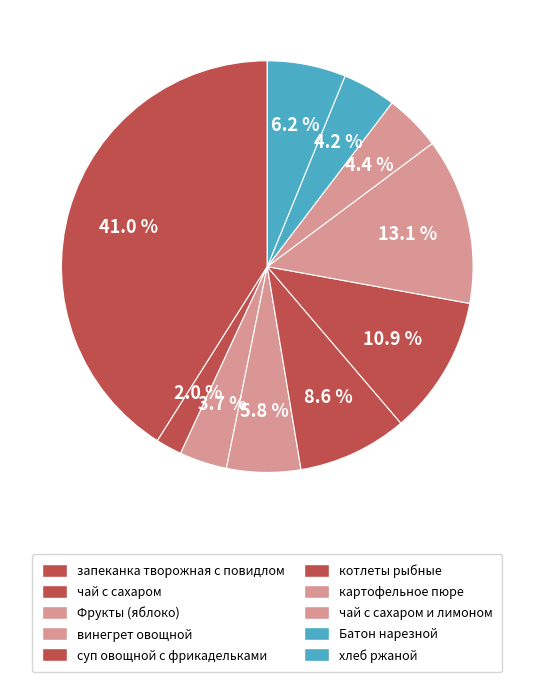

How many slices are in this pie chart?

10